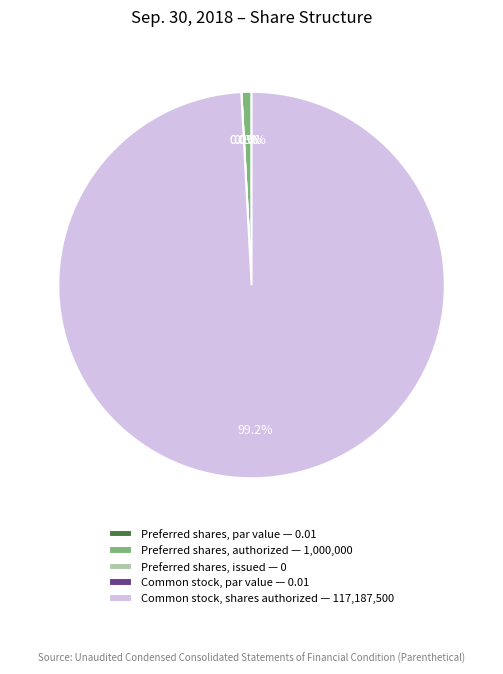

True or false: Preferred shares, par value accounts for 1% of the total.

False